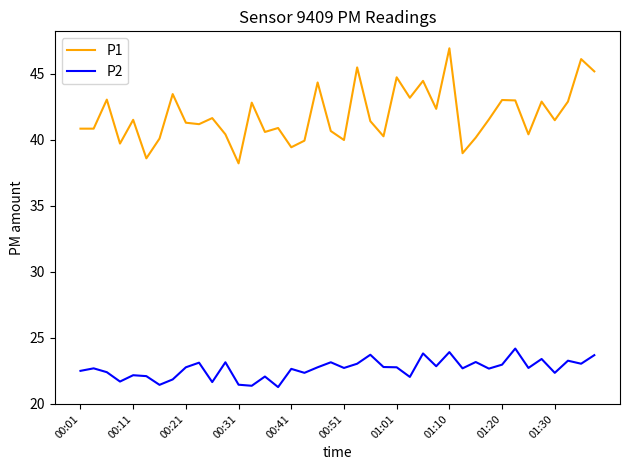

What is the difference between the maximum and second lowest values in the P1 series?

8.3